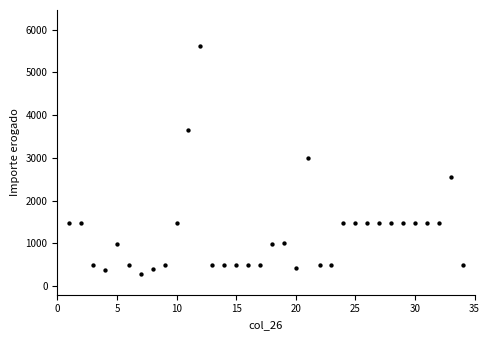

What is the range of Y values (max minus min)?

5333.0